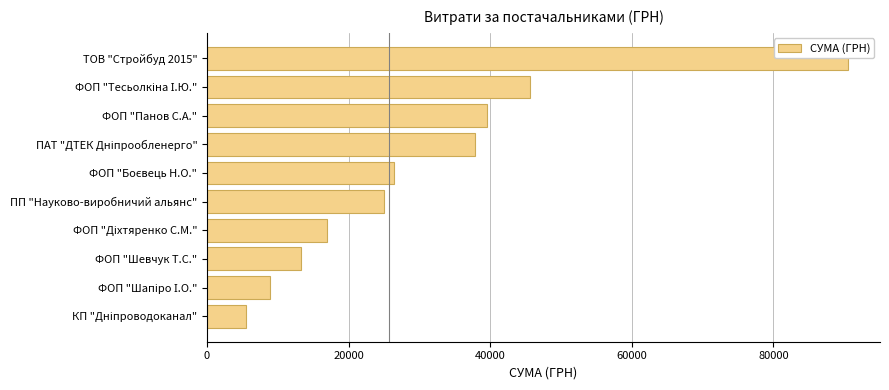

True or false: the data shows 90526.3 at ТОВ "Стройбуд 2015".

True